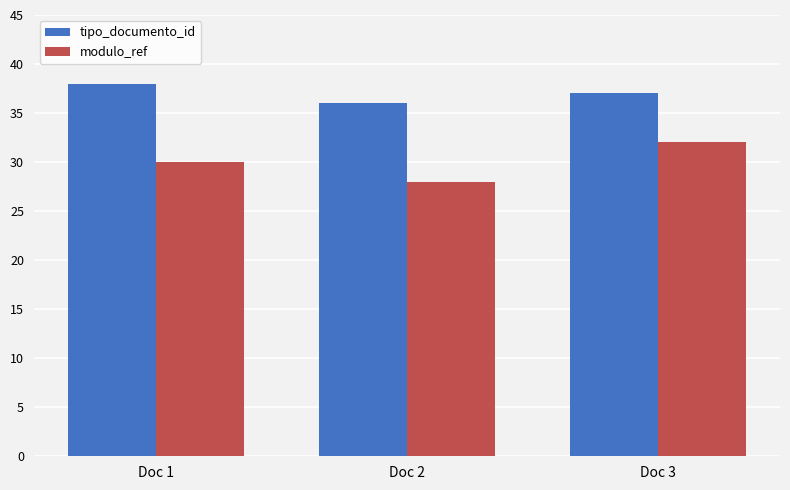

Reading right to left, transcribe all the data shown in this chart.

tipo_documento_id: 37	36	38
modulo_ref: 32	28	30